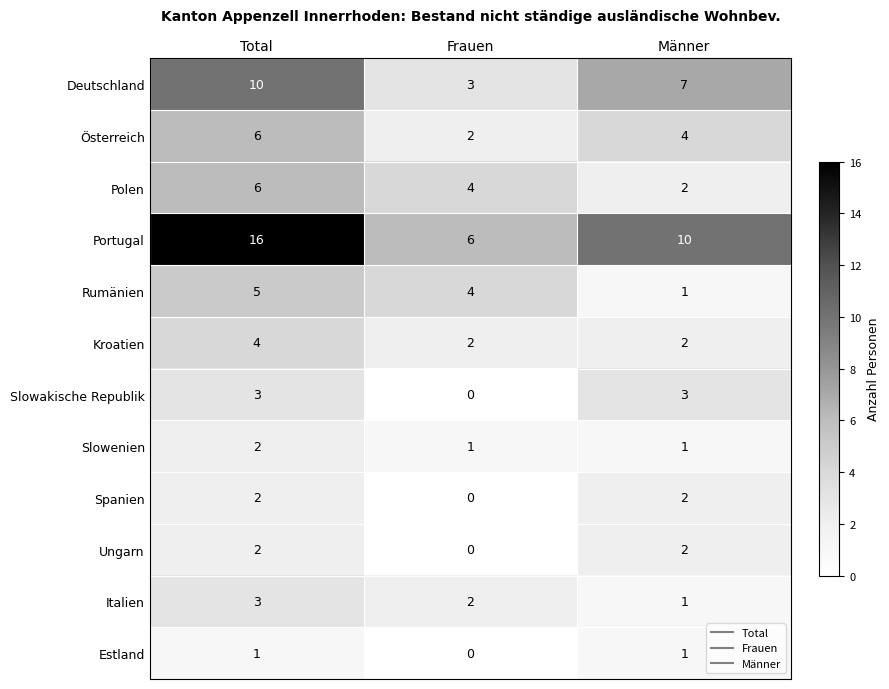

What is the sum of all Kroatien values?

8